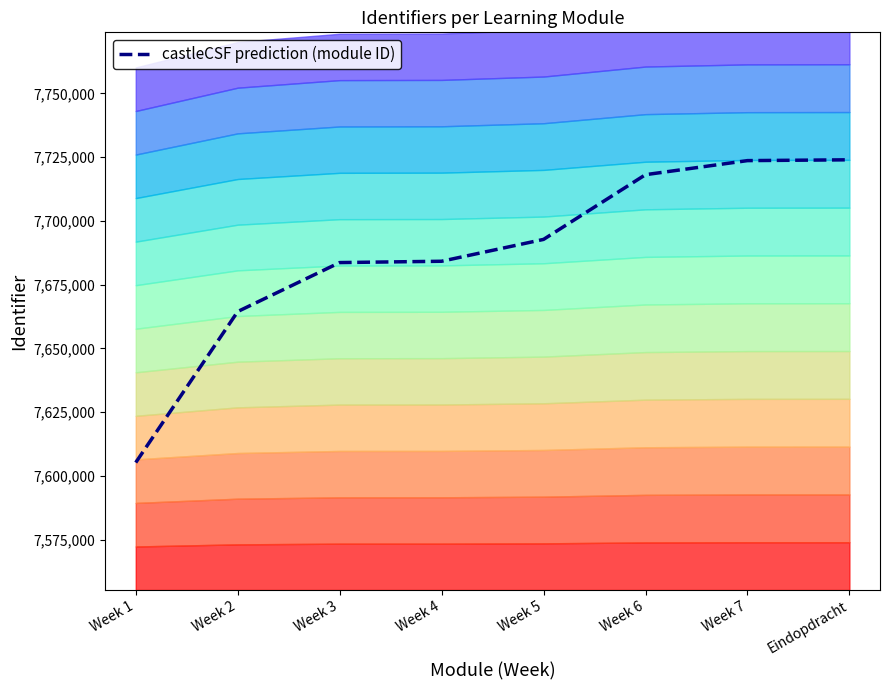

The chart shows a value of 2440501 at Week 5. True or false?

False